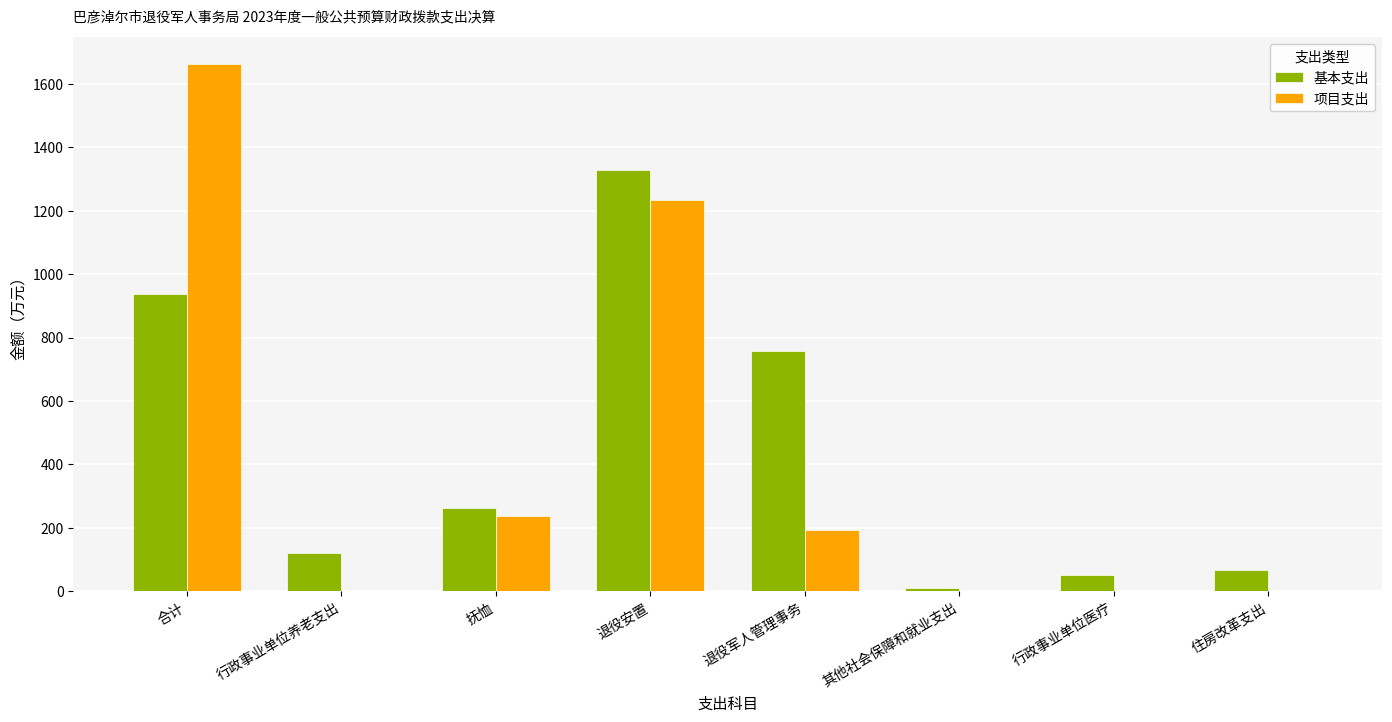

What is the sum of the 基本支出 values at 退役安置 and 退役军人管理事务?

2087.9